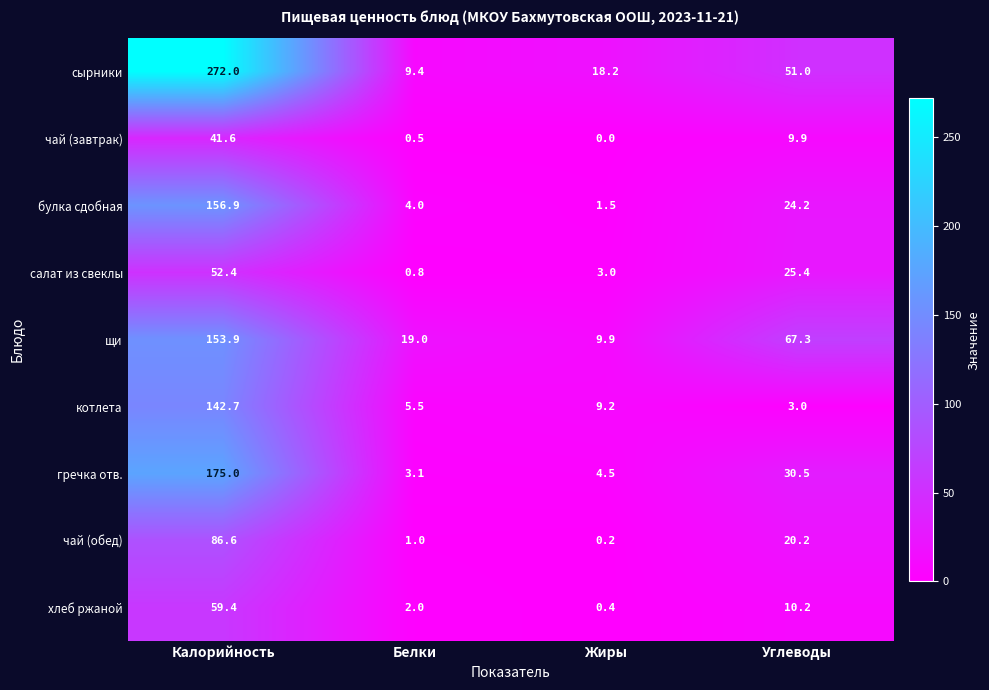

Rank the series by their maximum value, from highest to lowest.

сырники, гречка отв., булка сдобная, щи, котлета, чай (обед), хлеб ржаной, салат из свеклы, чай (завтрак)